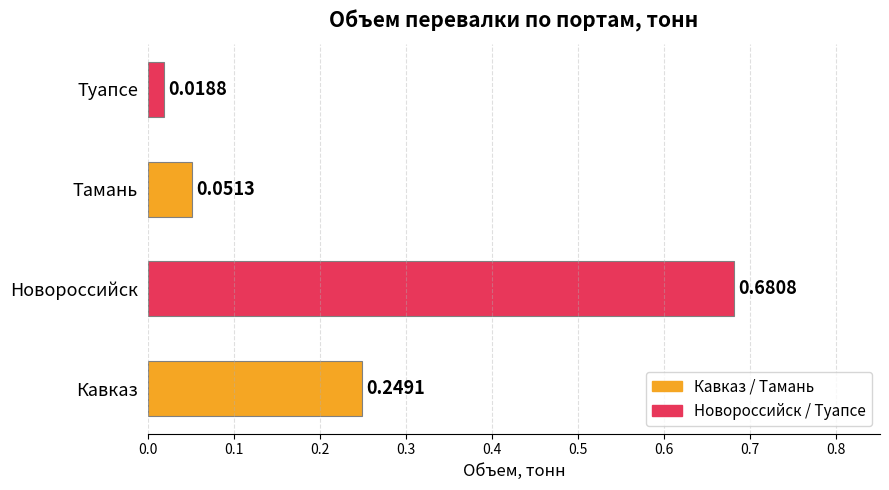

List the labels in order of value, largest first.

Новороссийск, Кавказ, Тамань, Туапсе